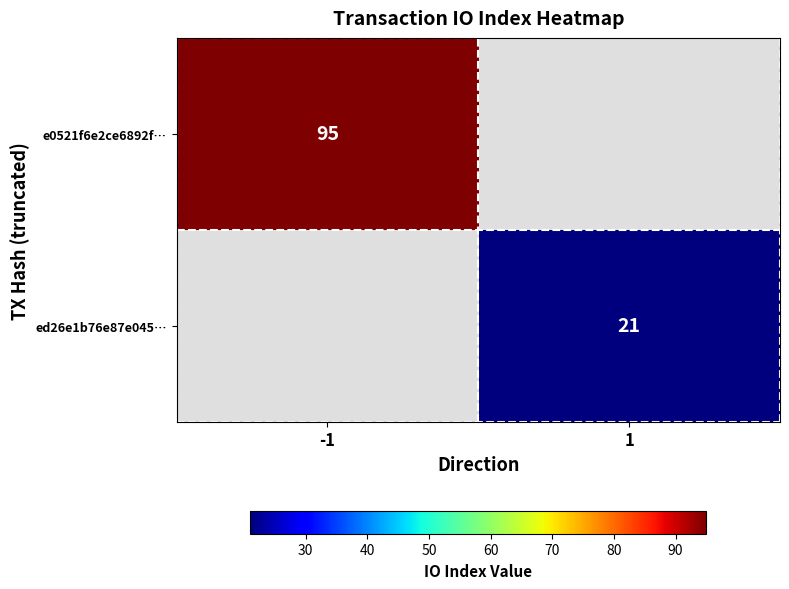

True or false: e0521f6e2ce6892f… has a value of 46 at -1.

False